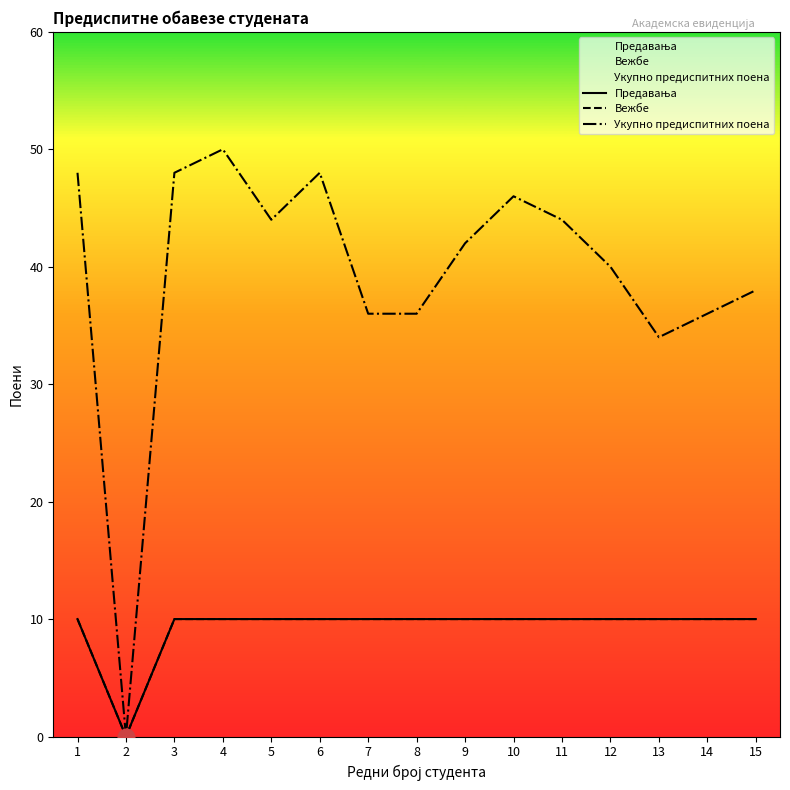

What is the difference between the Укупно предиспитних поена values at 13 and 7?

2